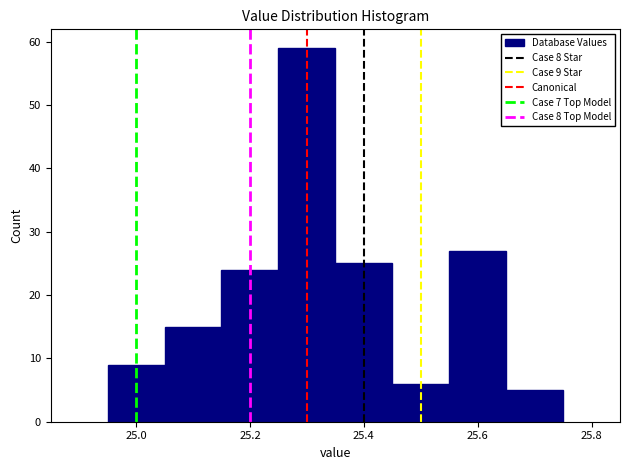

Over which range of the x-axis is the bar tallest?

25.25 to 25.35